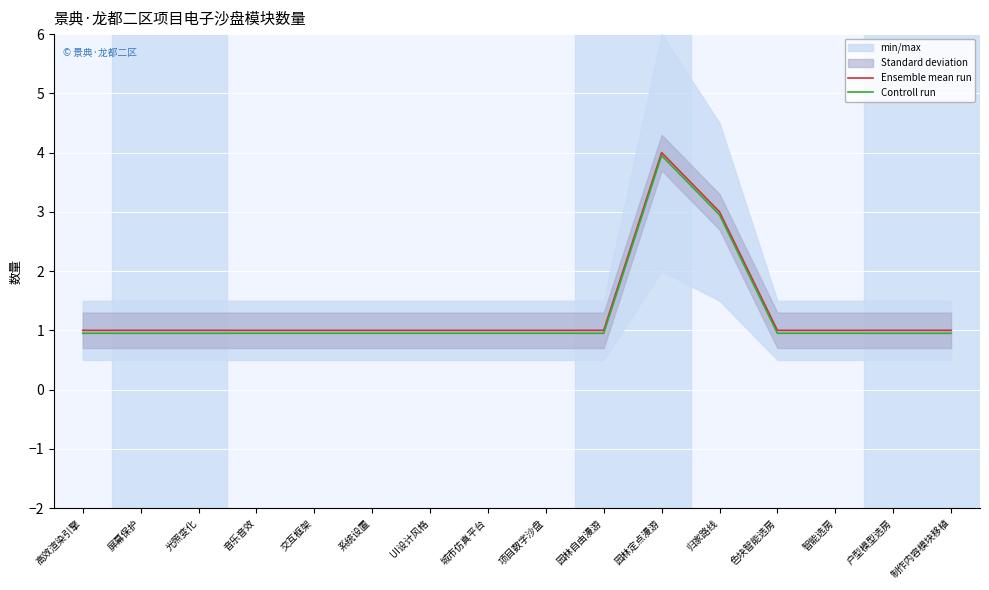

Between 屏幕保护 and 户型模型选房, which series saw the biggest shift?

Ensemble mean run